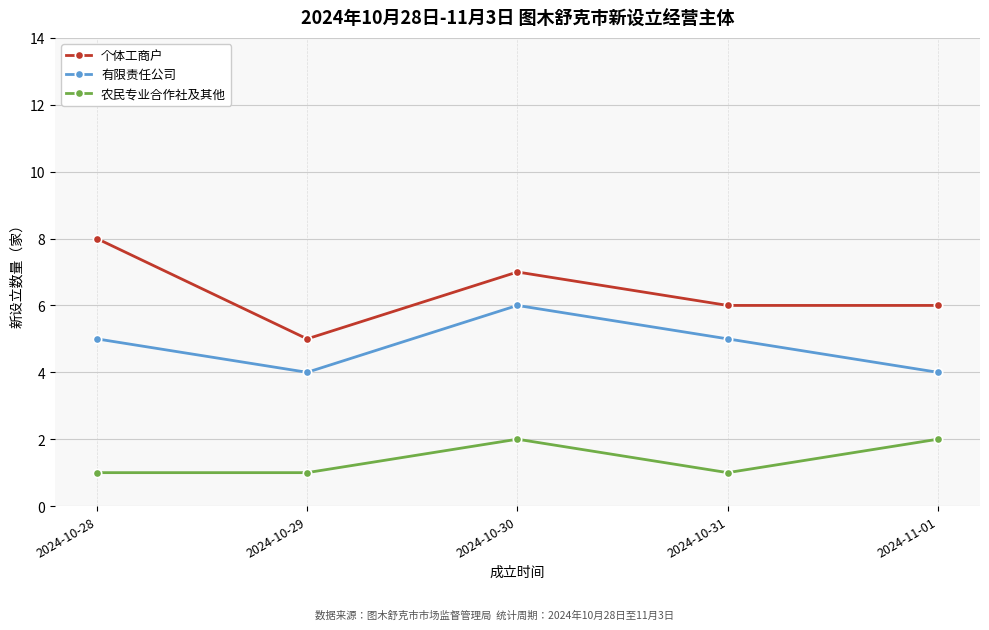

Reading left to right, extract all data points from this chart.

个体工商户: 2024-10-28=8	2024-10-29=5	2024-10-30=7	2024-10-31=6	2024-11-01=6
有限责任公司: 2024-10-28=5	2024-10-29=4	2024-10-30=6	2024-10-31=5	2024-11-01=4
农民专业合作社及其他: 2024-10-28=1	2024-10-29=1	2024-10-30=2	2024-10-31=1	2024-11-01=2